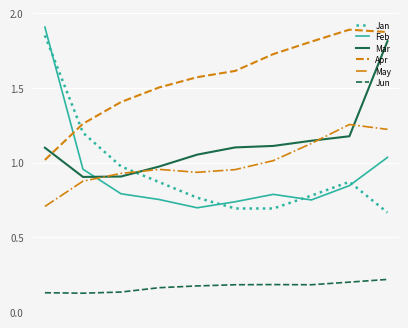

Which series has the largest total across all categories?

Apr